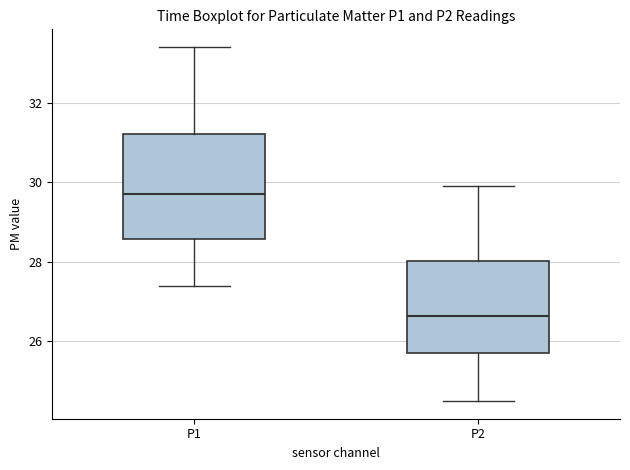

Reading left to right, transcribe this box plot: for each box, give where its median line is, the range the box spans, and where its two whiskers end, as read against the y-axis. The values are not printed on the chart, so give them approximately, as read against the axis.

P1: median 29.8, box 28.6 to 31.2, whiskers 27.4 to 33.4
P2: median 26.6, box 25.8 to 28.0, whiskers 24.6 to 30.0